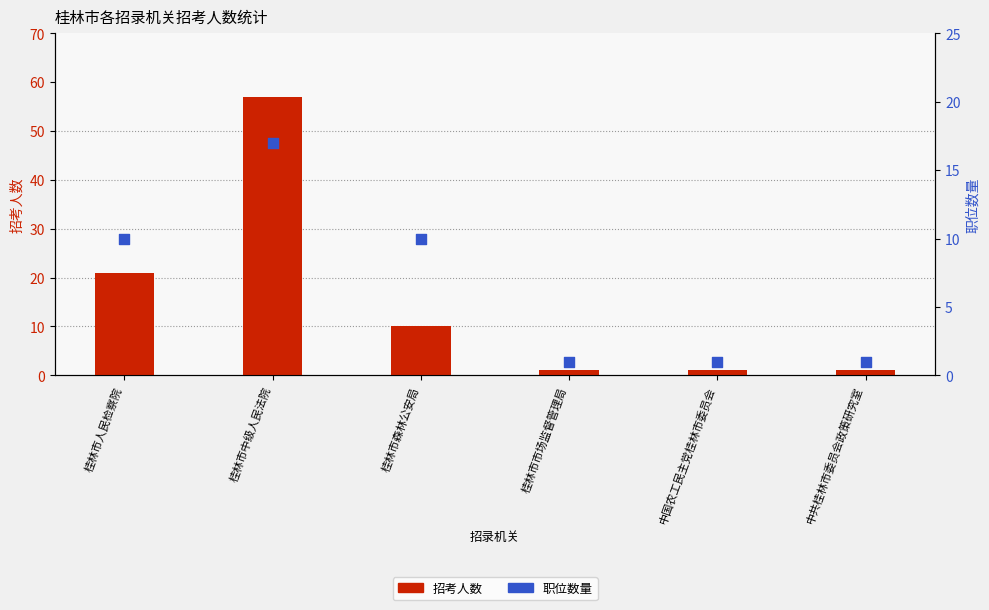

What are all the series names shown in the legend?

招考人数, 职位数量